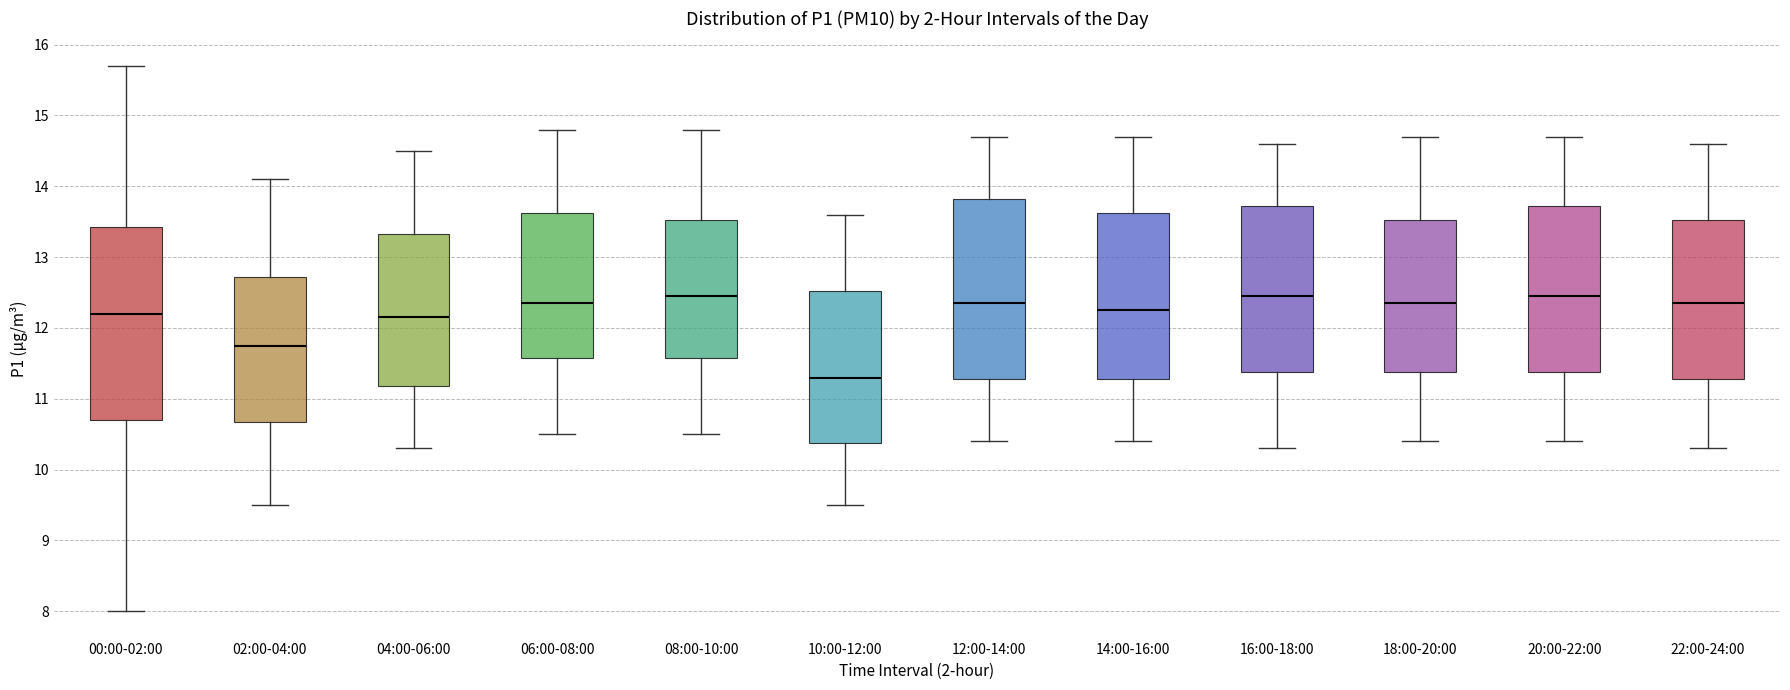

Where is the lower edge of the box for 18:00-20:00 on the y-axis? The values are not printed on the chart, so give them approximately, as read against the axis.

11.4